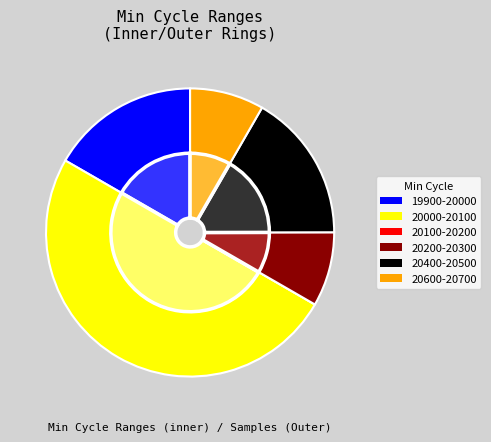

Approximately how many times larger is the value at 27 compared to 27?

1.0